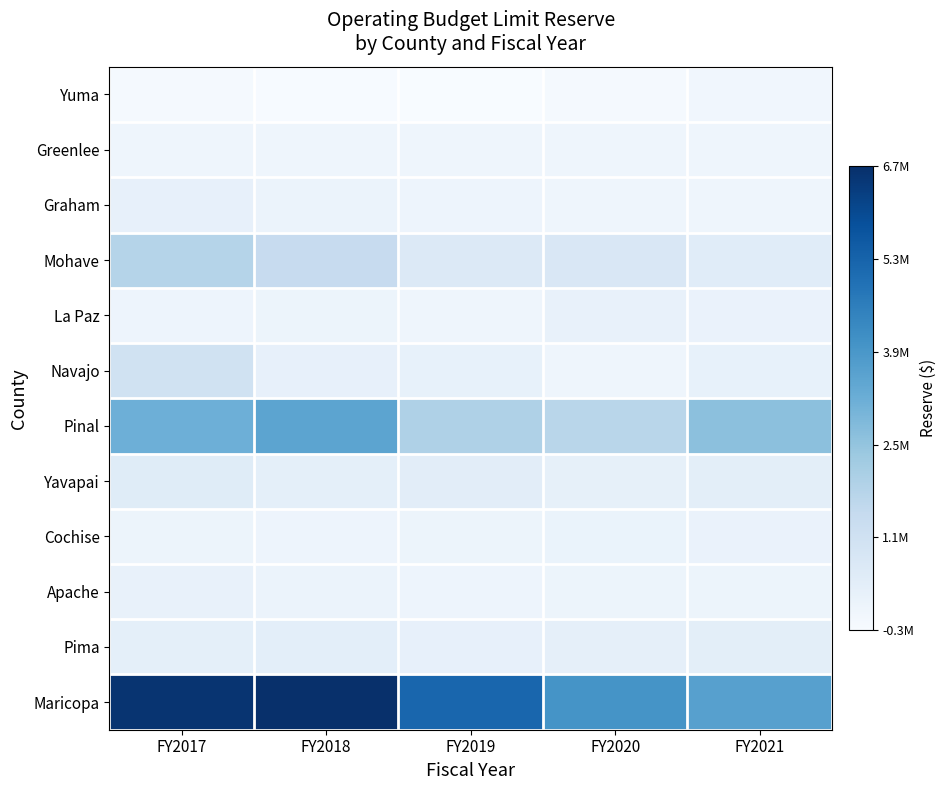

What is the difference between the highest and lowest values at FY2018?

6935904